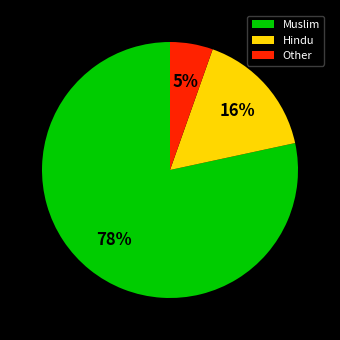

Which slice represents more than half of the pie?

Muslim